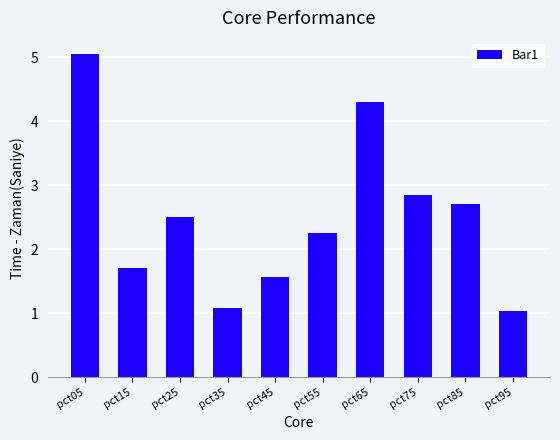

Which category has the highest value across all series?

pct05